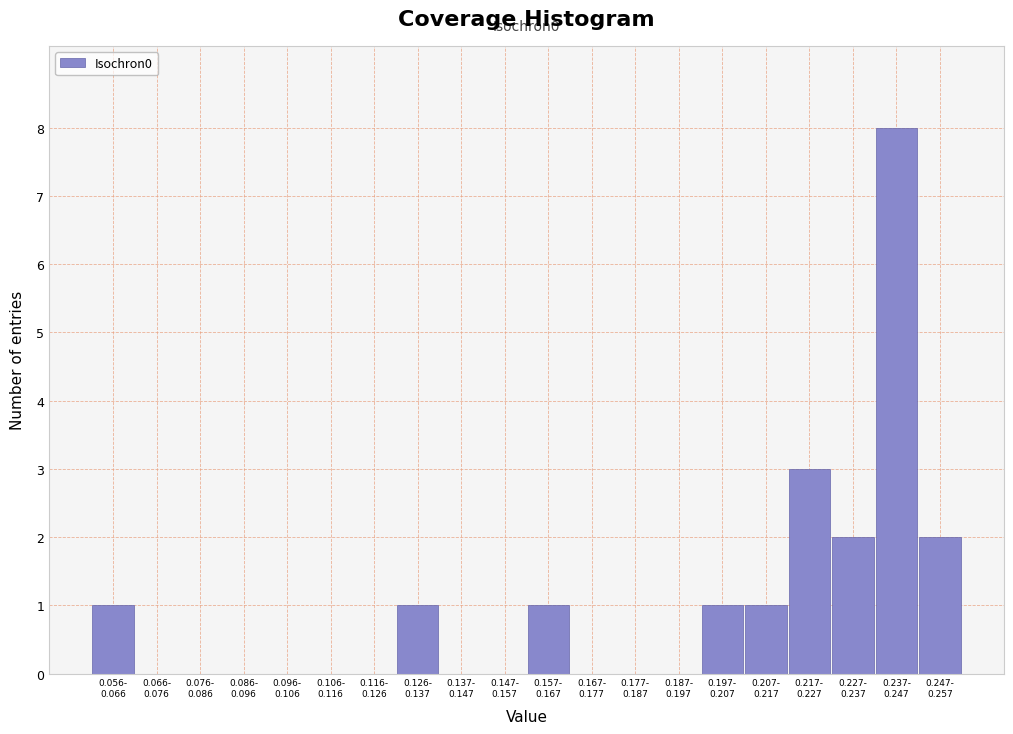

What is the greatest value displayed?

8